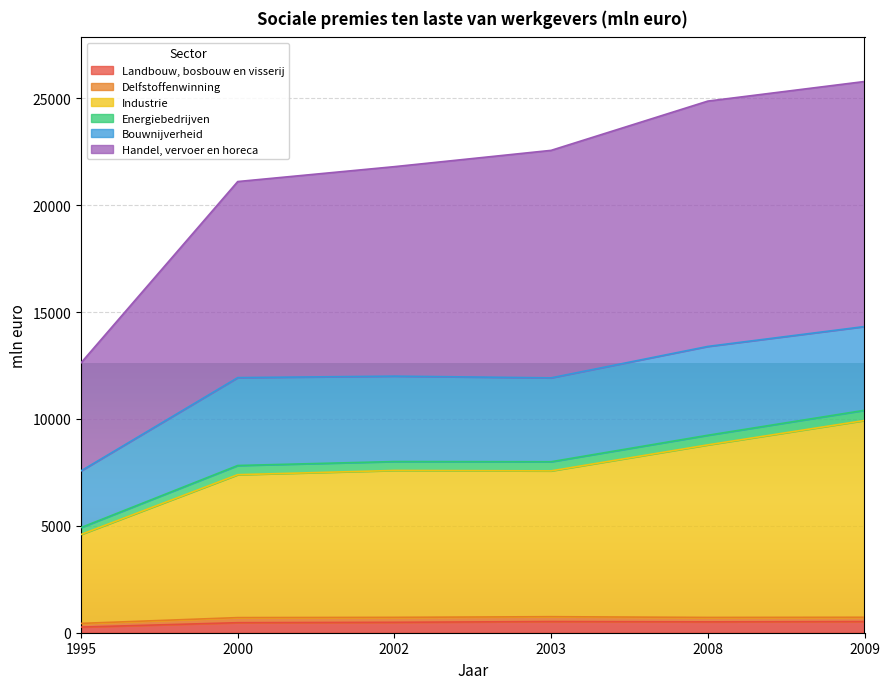

True or false: Landbouw, bosbouw en visserij has more than 1 points higher than both neighbors.

False